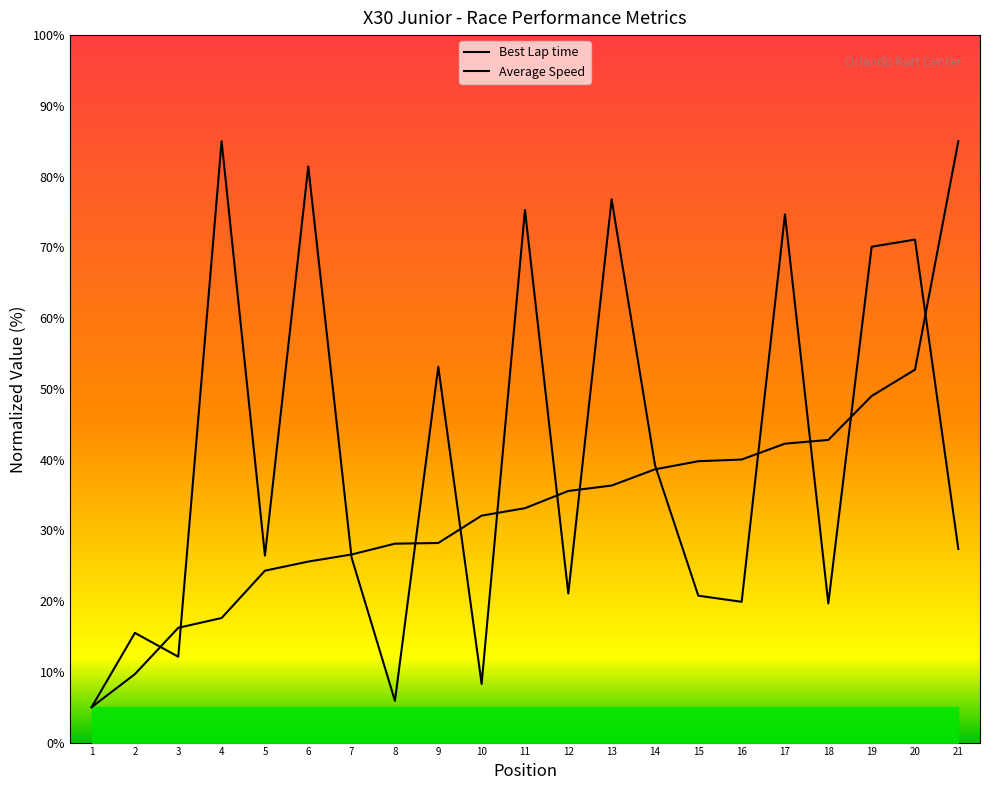

Is the value of Best Lap time at 20 greater than the value of Average Speed at 6?

No